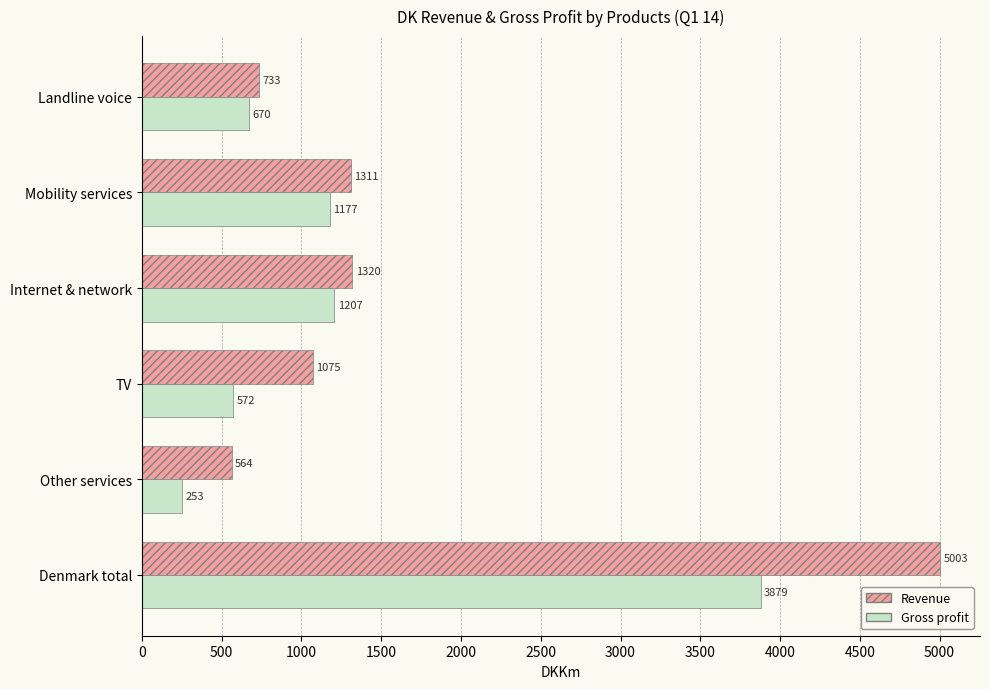

What are all the series names shown in the legend?

Revenue, Gross profit